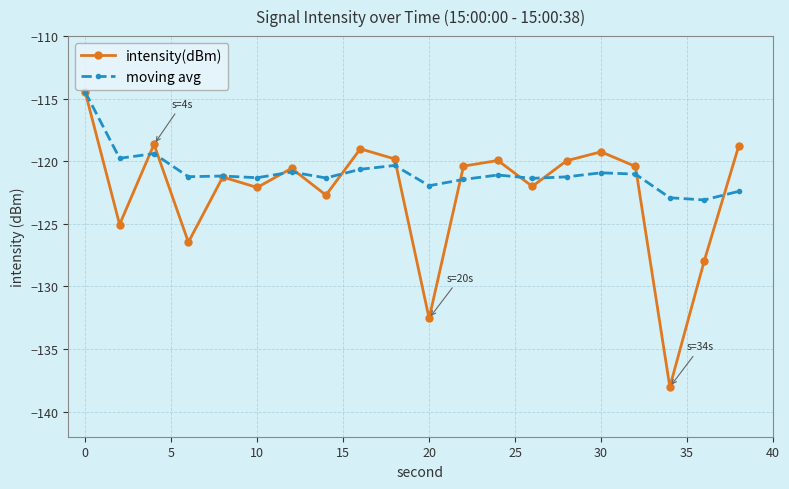

What is the maximum value shown in the chart?

-114.5